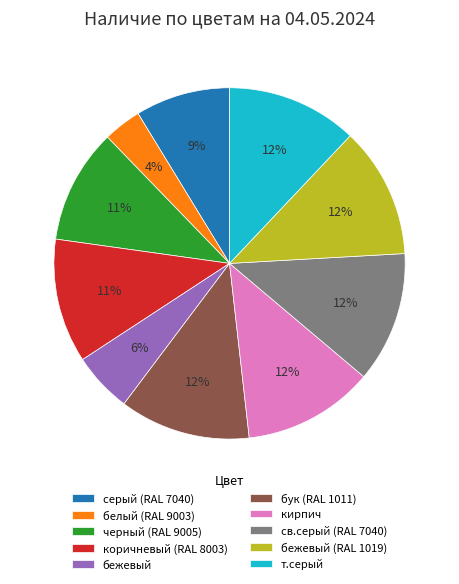

To the nearest percent, what is the average slice percentage?

10%